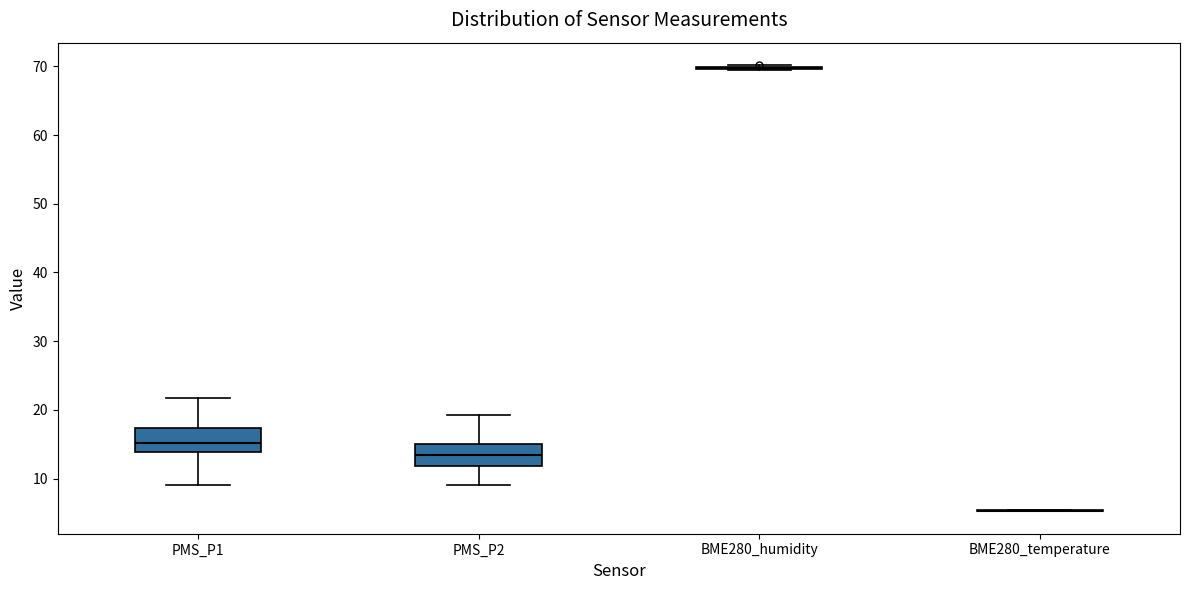

Reading left to right, read every box against the y-axis: the position of its median line, the range the box covers, and the ends of its whiskers. The values are not printed on the chart, so give them approximately, as read against the axis.

PMS_P1: median 15, box 14 to 17, whiskers 9 to 22
PMS_P2: median 14, box 12 to 15, whiskers 9 to 19
BME280_humidity: box collapsed to a line at 70, whiskers 69 to 70
BME280_temperature: box collapsed to a line at 5, whiskers 5 to 5